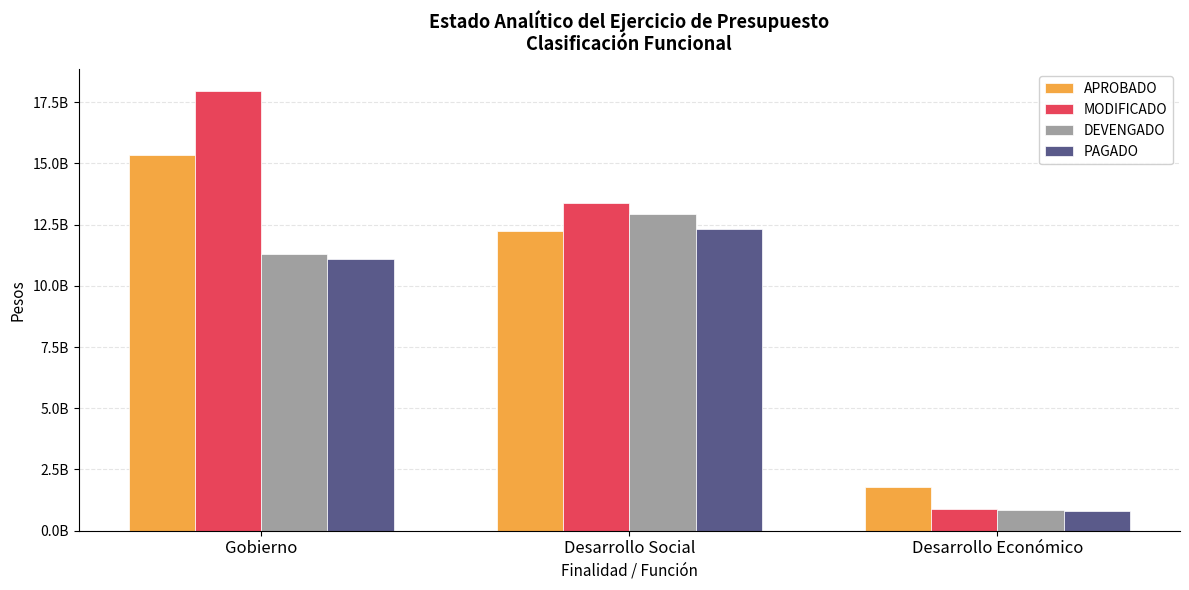

What is the label of the 3rd bar from the left?

Desarrollo Económico